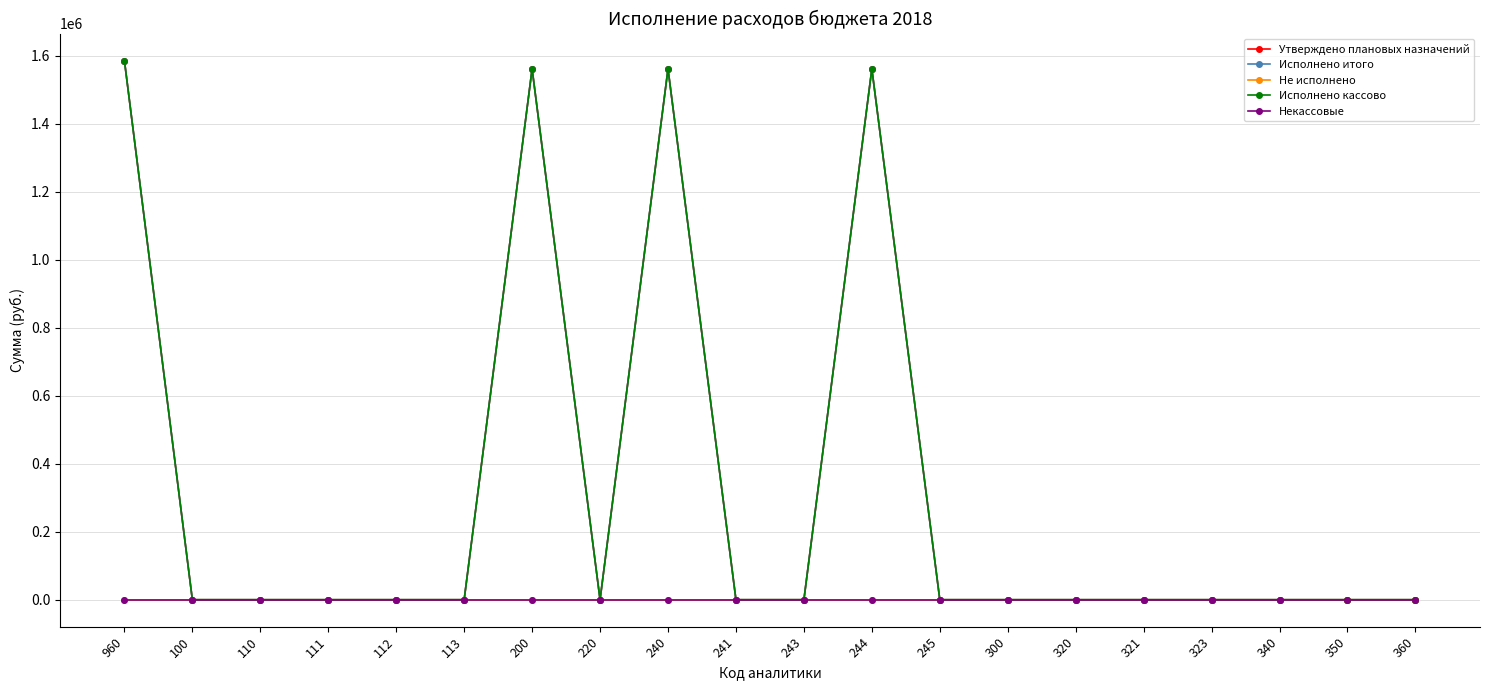

Reading left to right, what are all the values shown in this chart?

Утверждено плановых назначений: 1586575.3	0.0	0.0	0.0	0.0	0.0	1562093.9	0.0	1562093.9	0.0	0.0	1562093.9	0.0	0.0	0.0	0.0	0.0	0.0	0.0	0.0
Исполнено итого: 1586575.3	0.0	0.0	0.0	0.0	0.0	1562093.9	0.0	1562093.9	0.0	0.0	1562093.9	0.0	0.0	0.0	0.0	0.0	0.0	0.0	0.0
Не исполнено: 0.0	0.0	0.0	0.0	0.0	0.0	0.0	0.0	0.0	0.0	0.0	0.0	0.0	0.0	0.0	0.0	0.0	0.0	0.0	0.0
Исполнено кассово: 1586575.3	0.0	0.0	0.0	0.0	0.0	1562093.9	0.0	1562093.9	0.0	0.0	1562093.9	0.0	0.0	0.0	0.0	0.0	0.0	0.0	0.0
Некассовые: 0.0	0.0	0.0	0.0	0.0	0.0	0.0	0.0	0.0	0.0	0.0	0.0	0.0	0.0	0.0	0.0	0.0	0.0	0.0	0.0